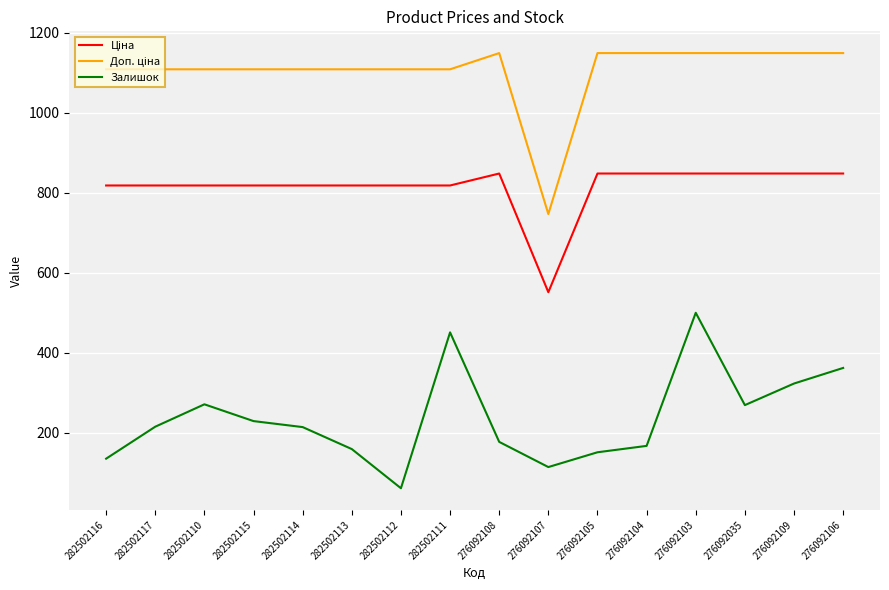

True or false: Залишок has a value of 269.0 at 276092035.

True